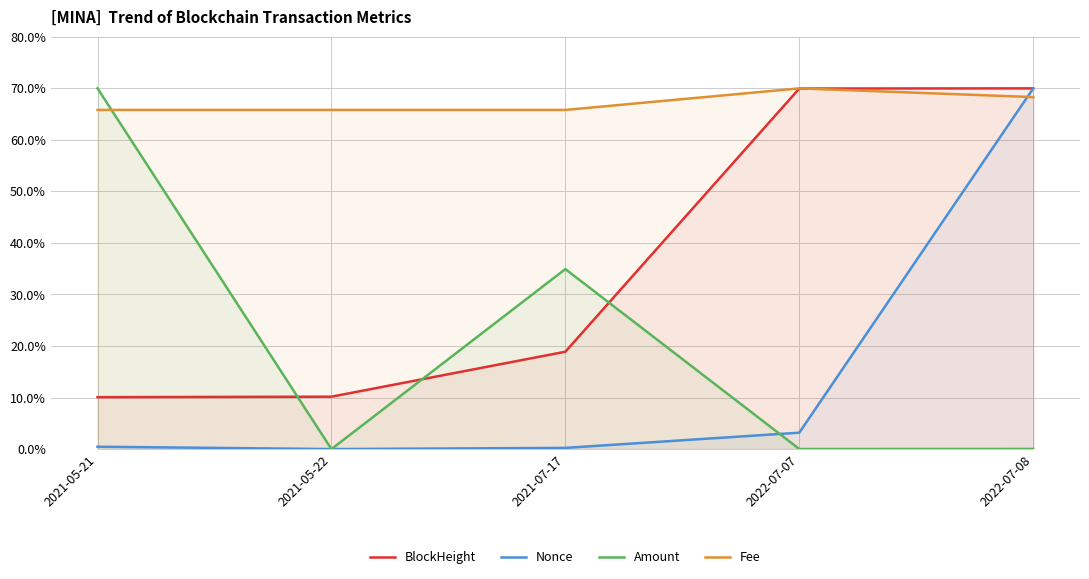

After their last crossing, which series has the higher values: Amount or Fee?

Fee